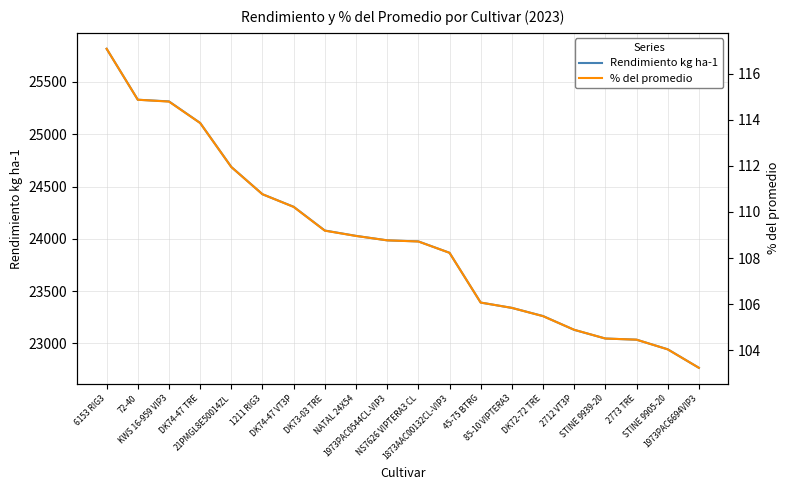

What value does the % del promedio series have at 72-40?

114.9